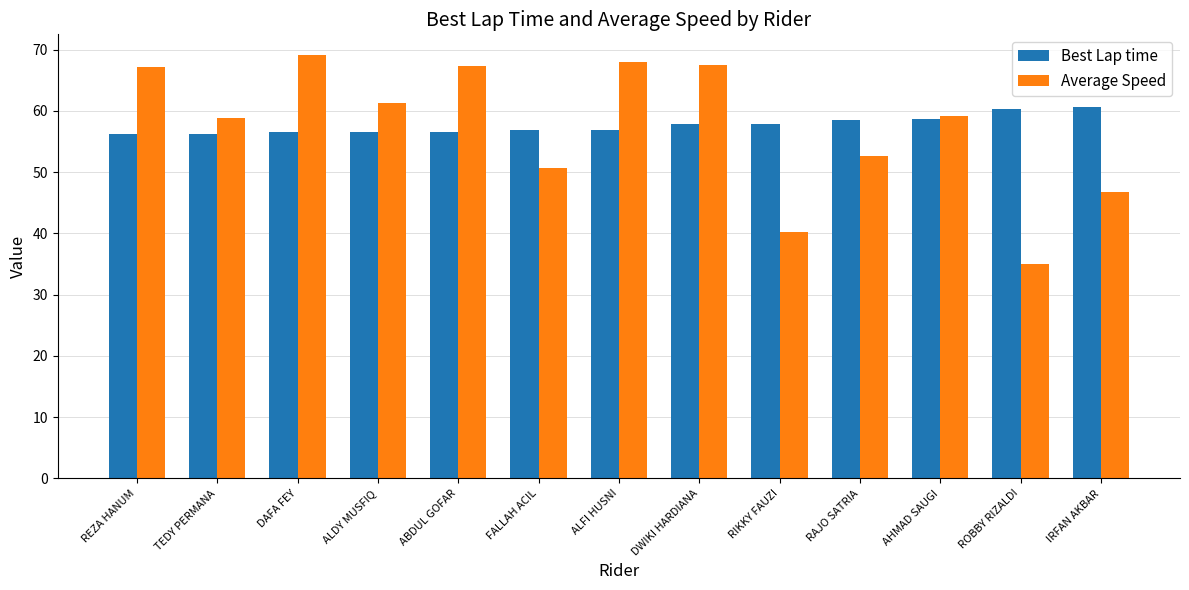

At which category does the chart reach its minimum across all series?

ROBBY RIZALDI